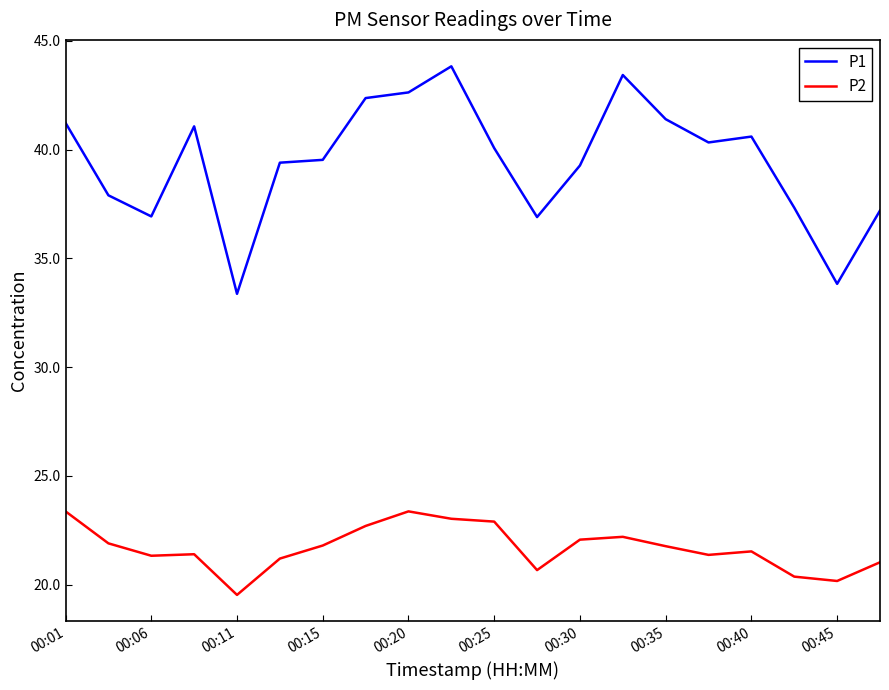

What is the minimum value for P1?

33.4